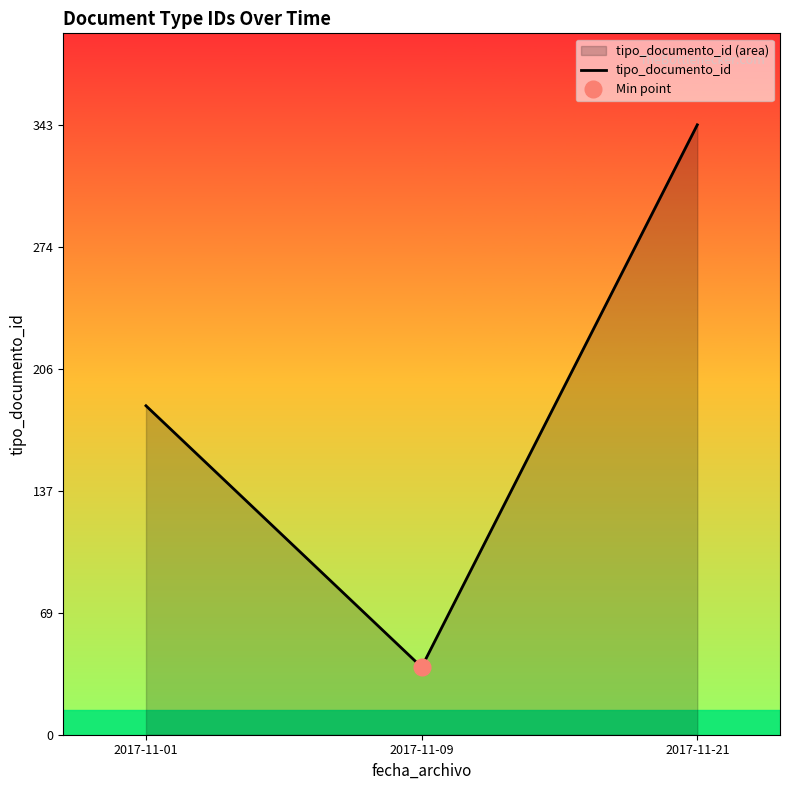

The value at 2017-11-01 is 276. True or false?

False